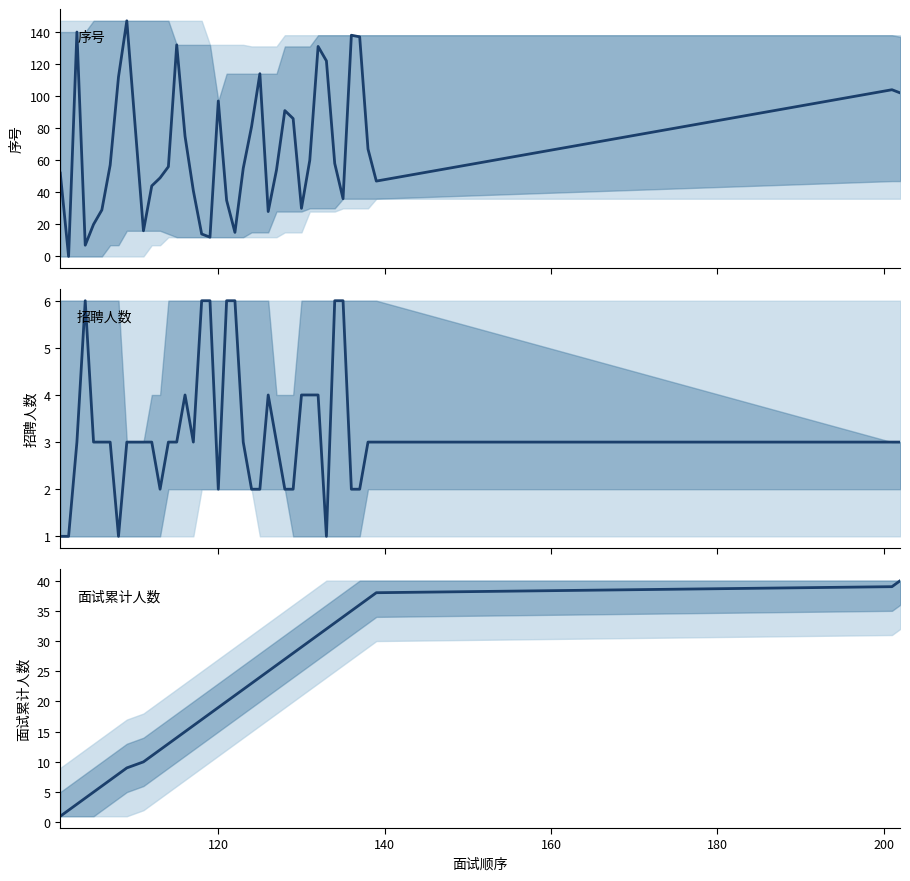

What is the average value of the 面试累计人数 series?

20